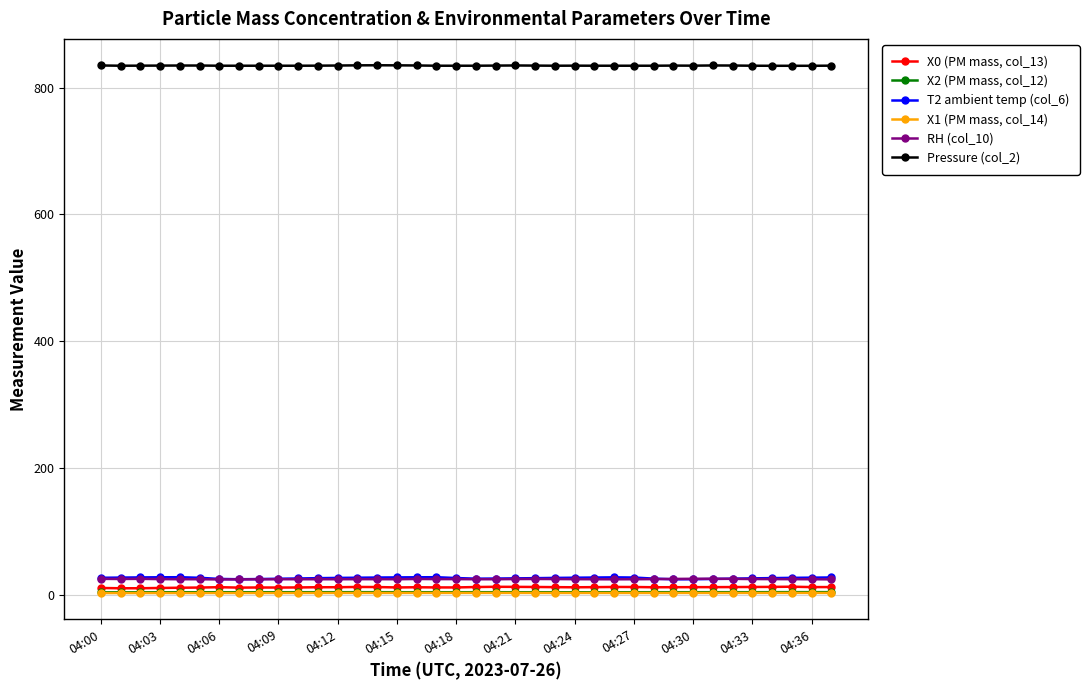

True or false: RH (col_10) and Pressure (col_2) cross at least once.

False